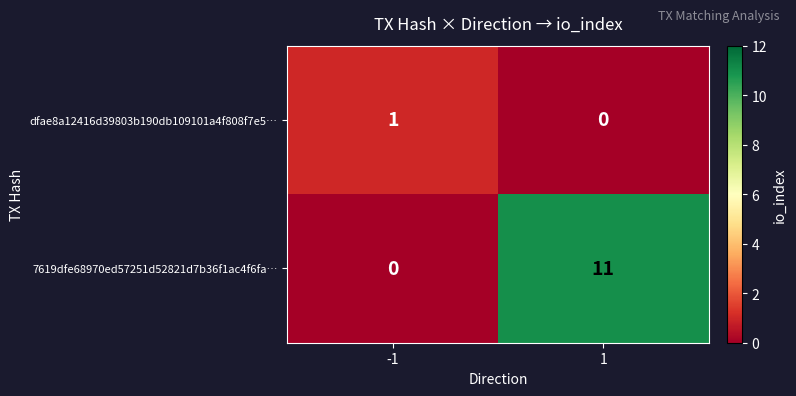

The 7619dfe68970ed57251d52821d7b36f1ac4f6fa… series shows -3 at -1. True or false?

False